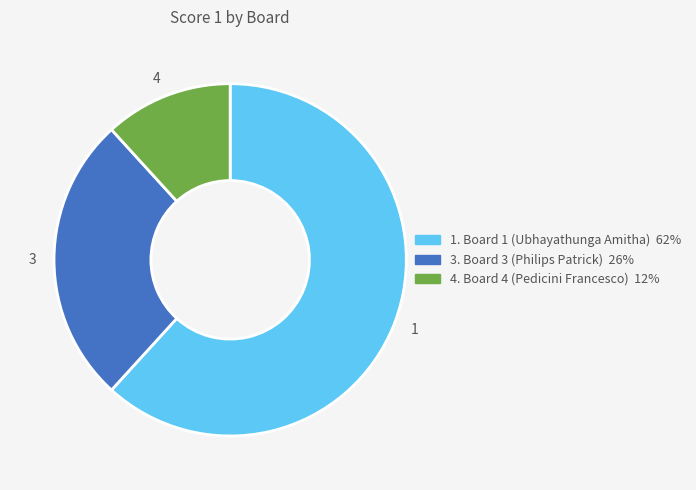

Count the number of slices in the pie.

3